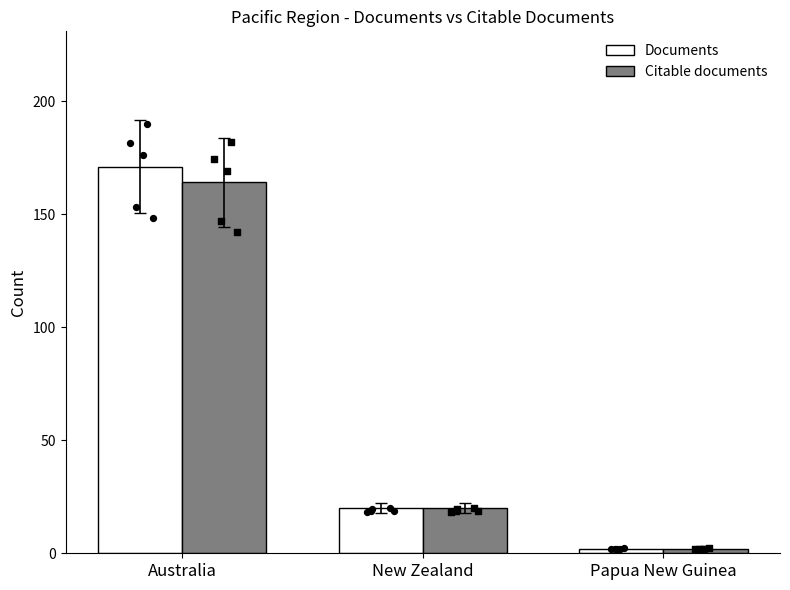

Which series contains the highest Y value?

Documents